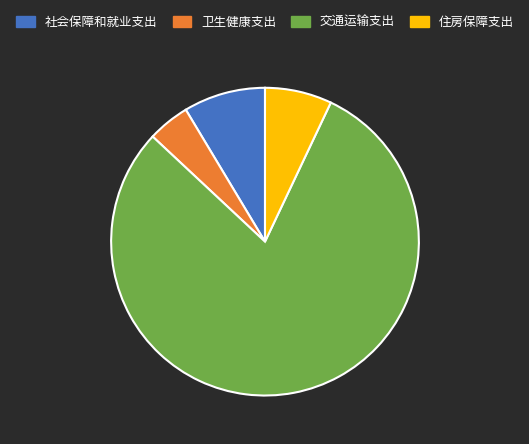

Which category accounts for the majority?

交通运输支出